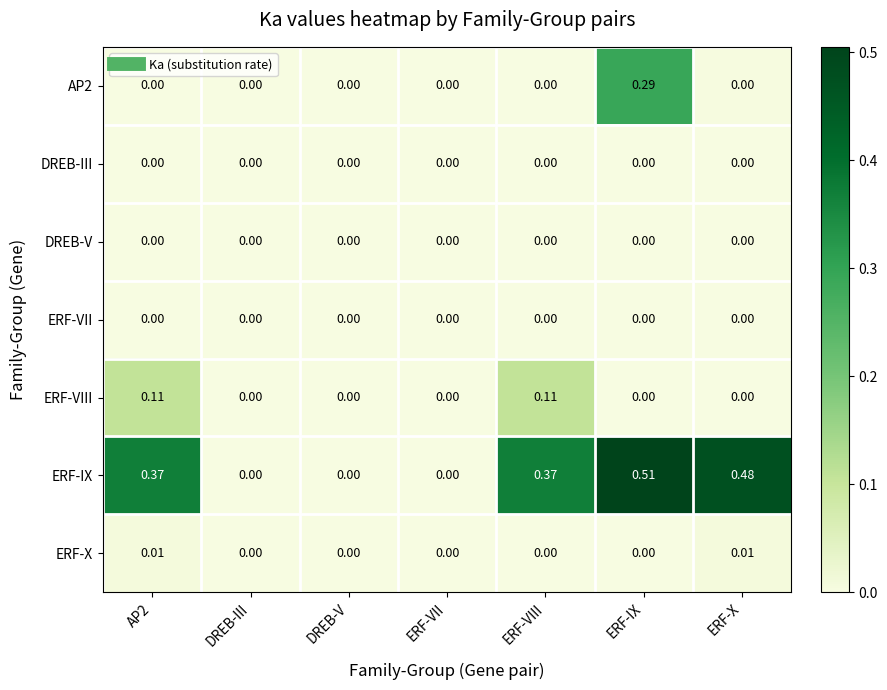

At which category is the sum across all series the highest?

ERF-IX